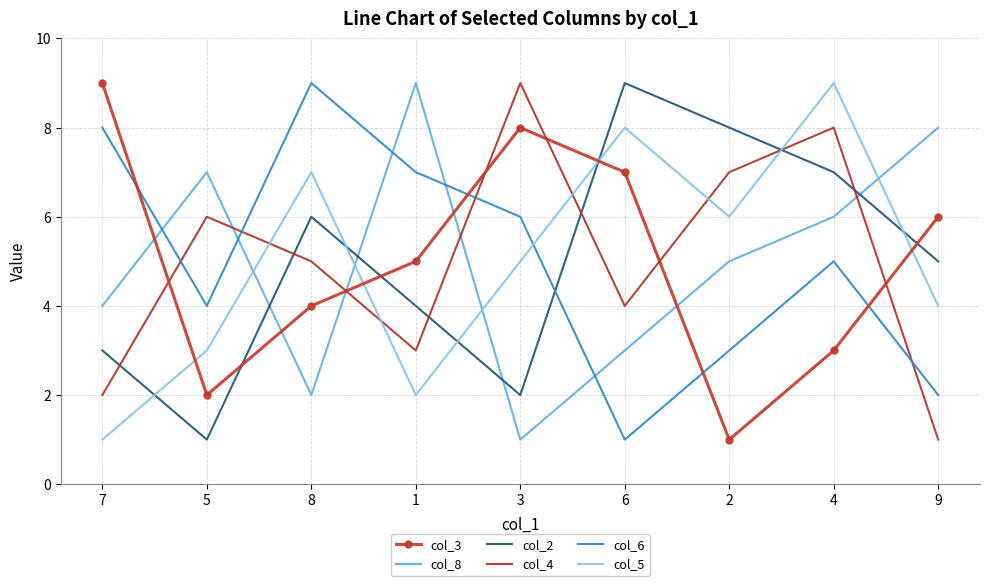

At which category is the sum across all series the highest?

4